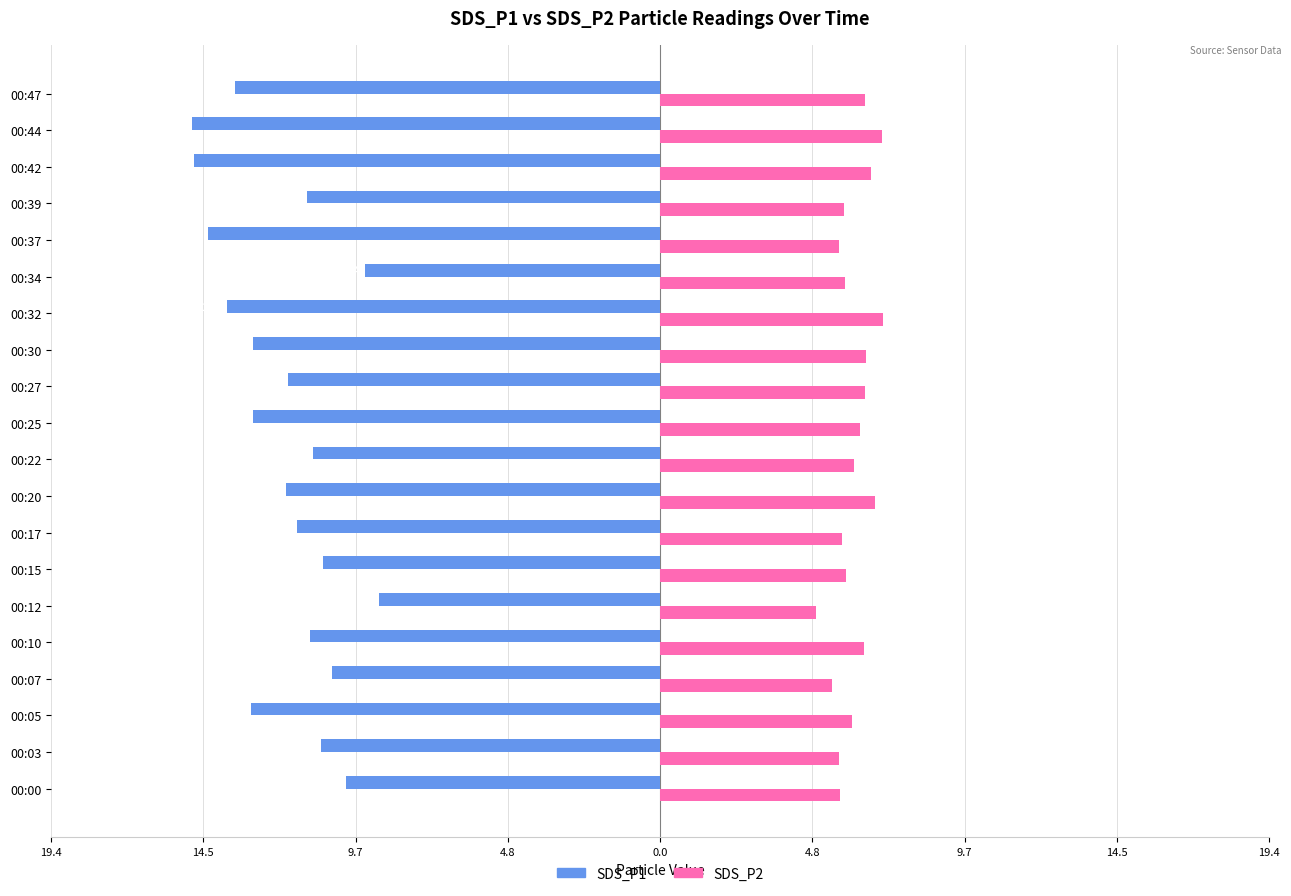

What is the value of the SDS_P2 bar at the 15th from the left?

5.9